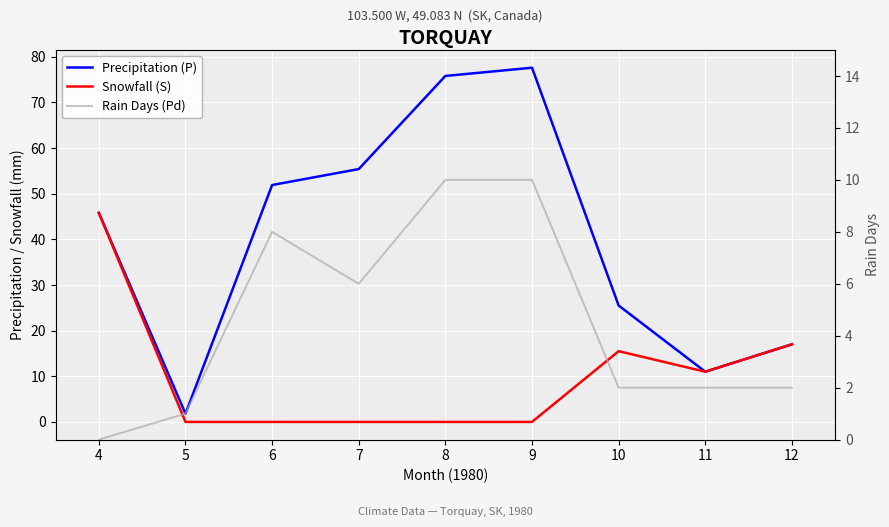

Between 7 and 8, which series saw the biggest shift?

Precipitation (P)